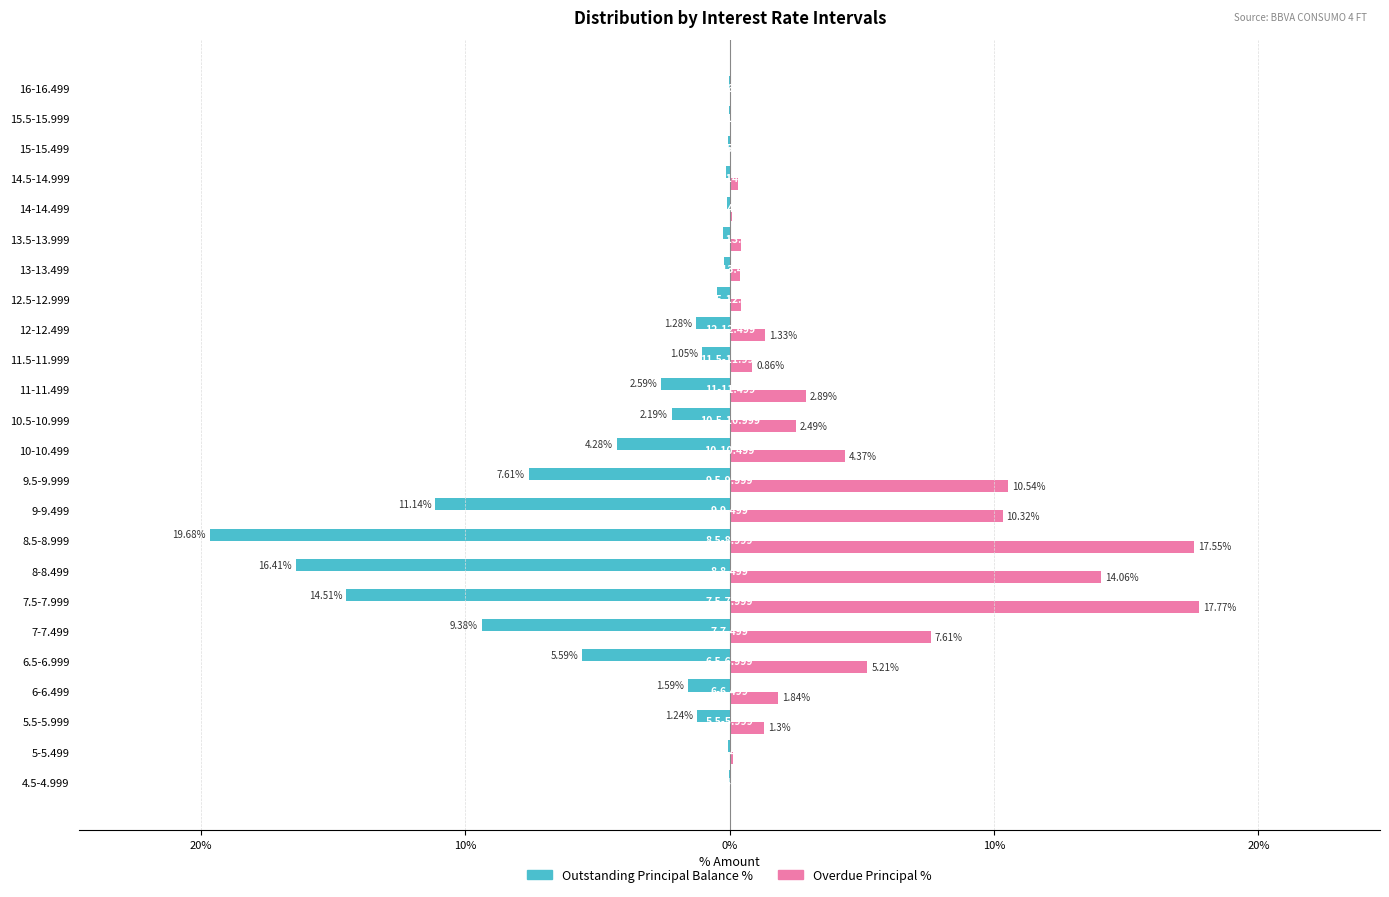

What are all the series names shown in the legend?

Outstanding Principal Balance %, Overdue Principal %